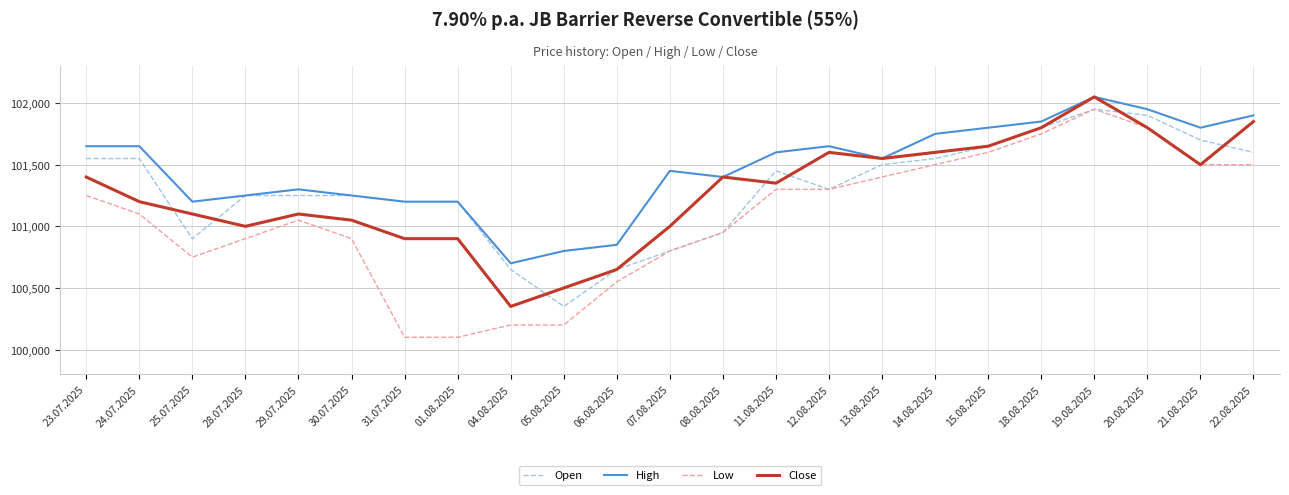

True or false: Low and High intersect in this chart.

False